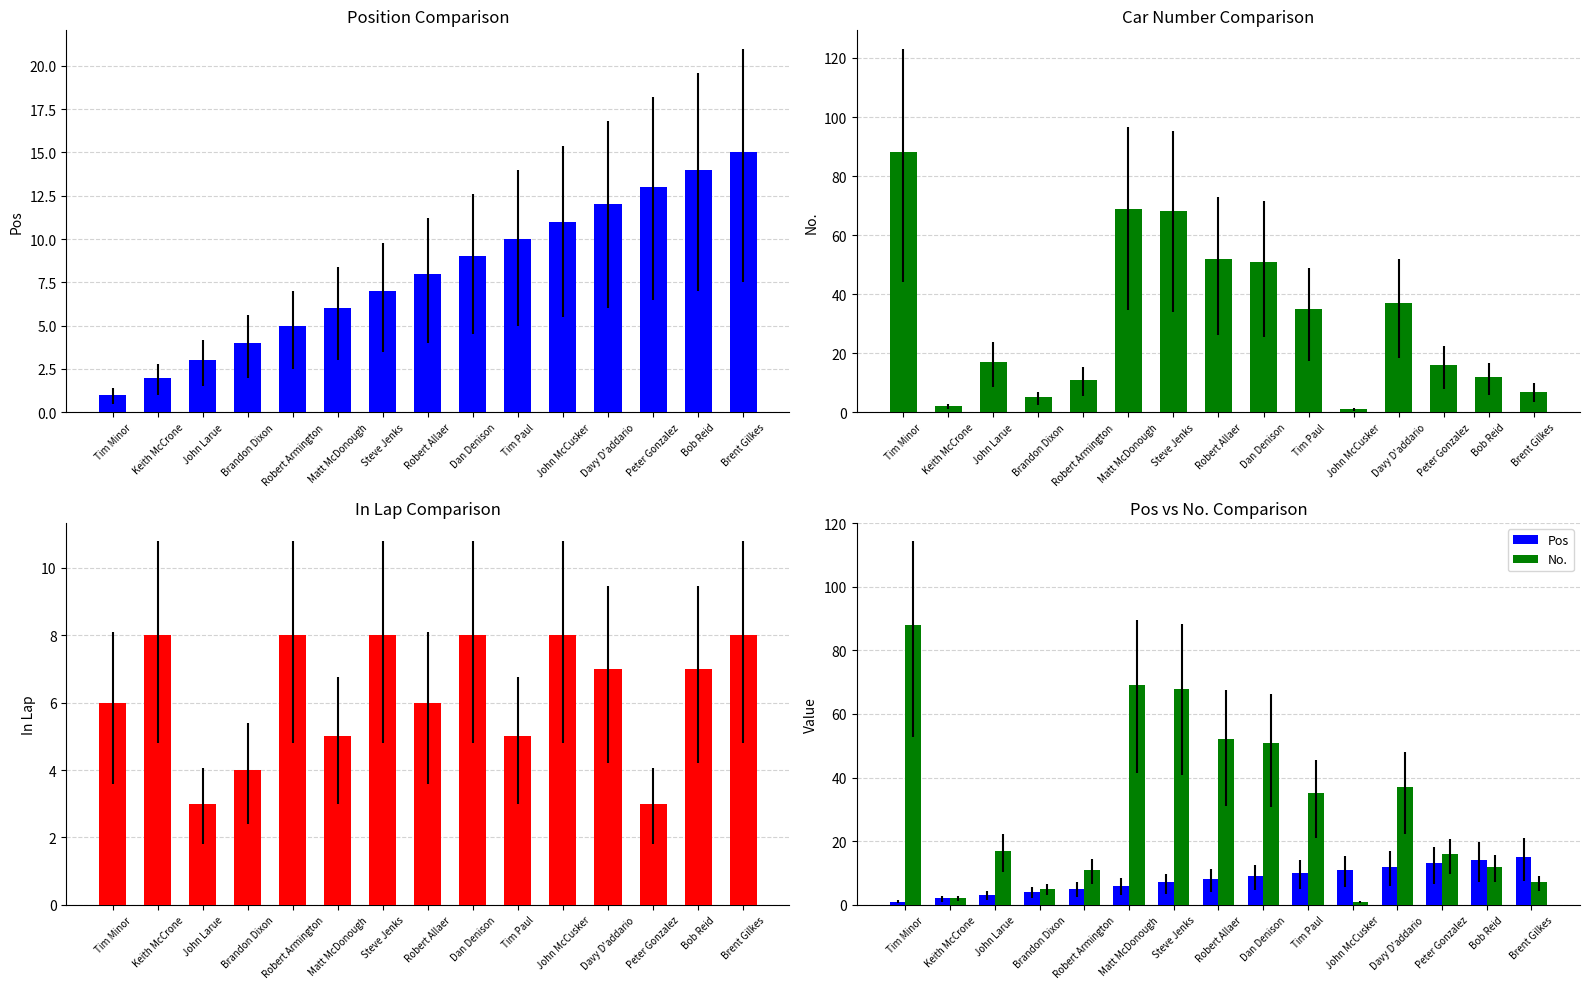

What is the difference between the maximum and minimum values in the In Lap series?

5